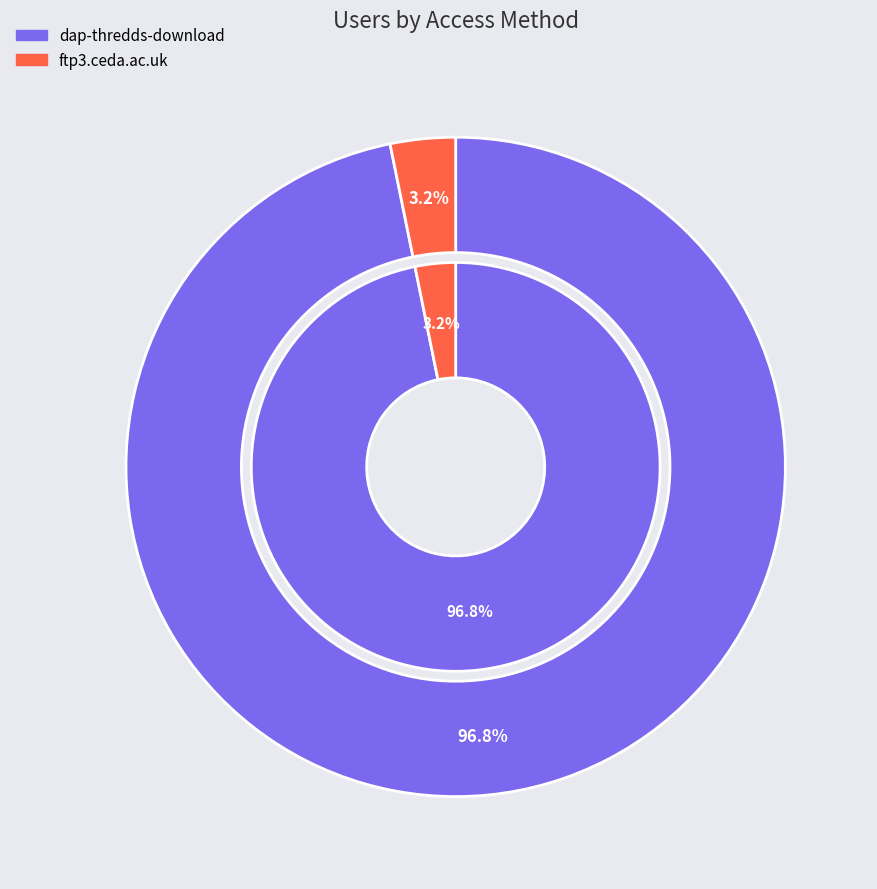

What is the change in value from dap-thredds-download to ftp3.ceda.ac.uk?

-88